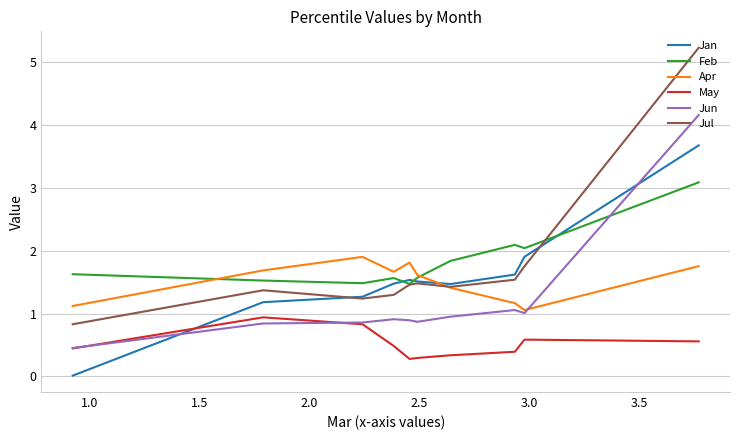

The Apr series shows 3.4 at 4.0. True or false?

False